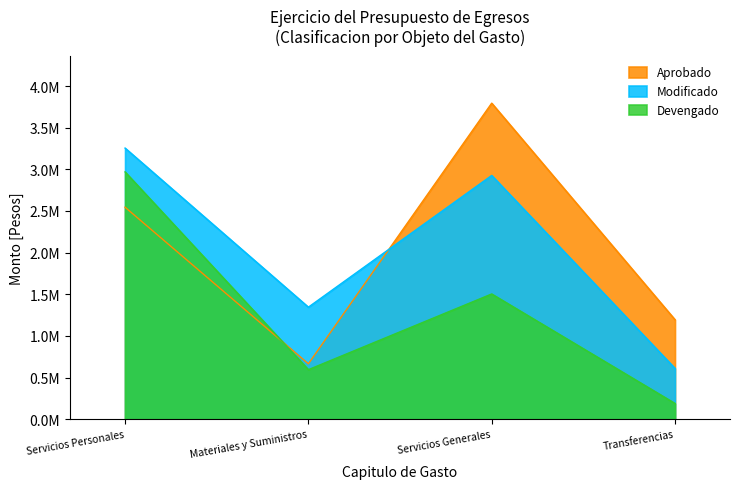

Which category has the lowest value across all series?

Transferencias